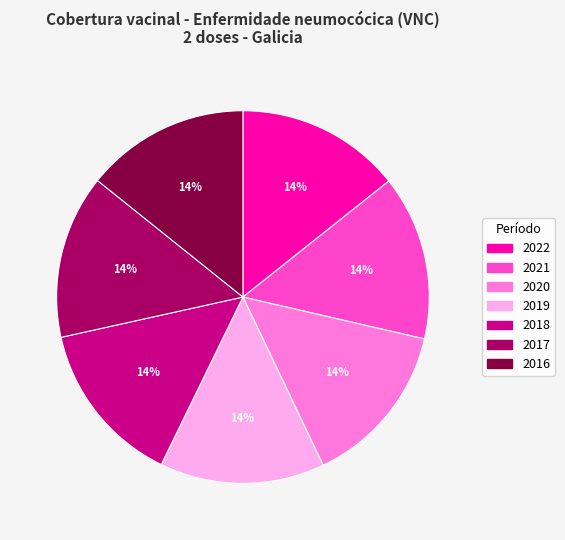

To the nearest percent, what portion does 2017 represent?

14%